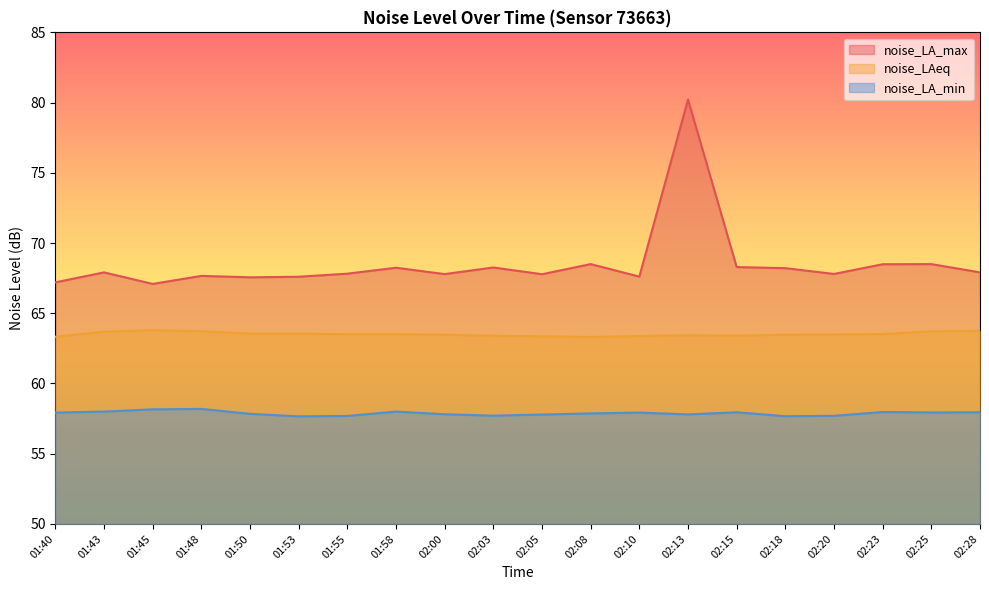

What position from the left is 01:43?

2